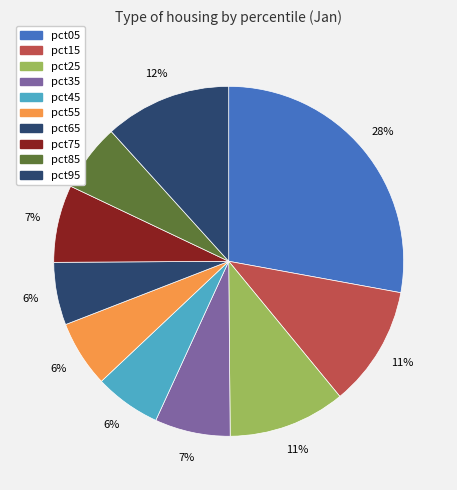

Count the number of slices in the pie.

10